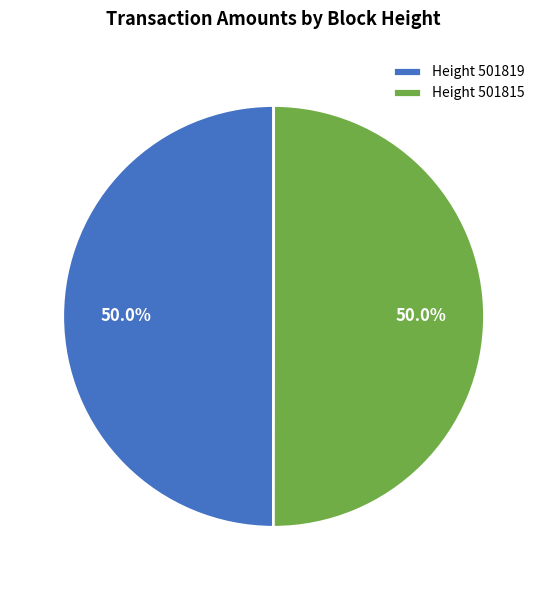

What portion of the pie excludes Height 501815?

50.0%